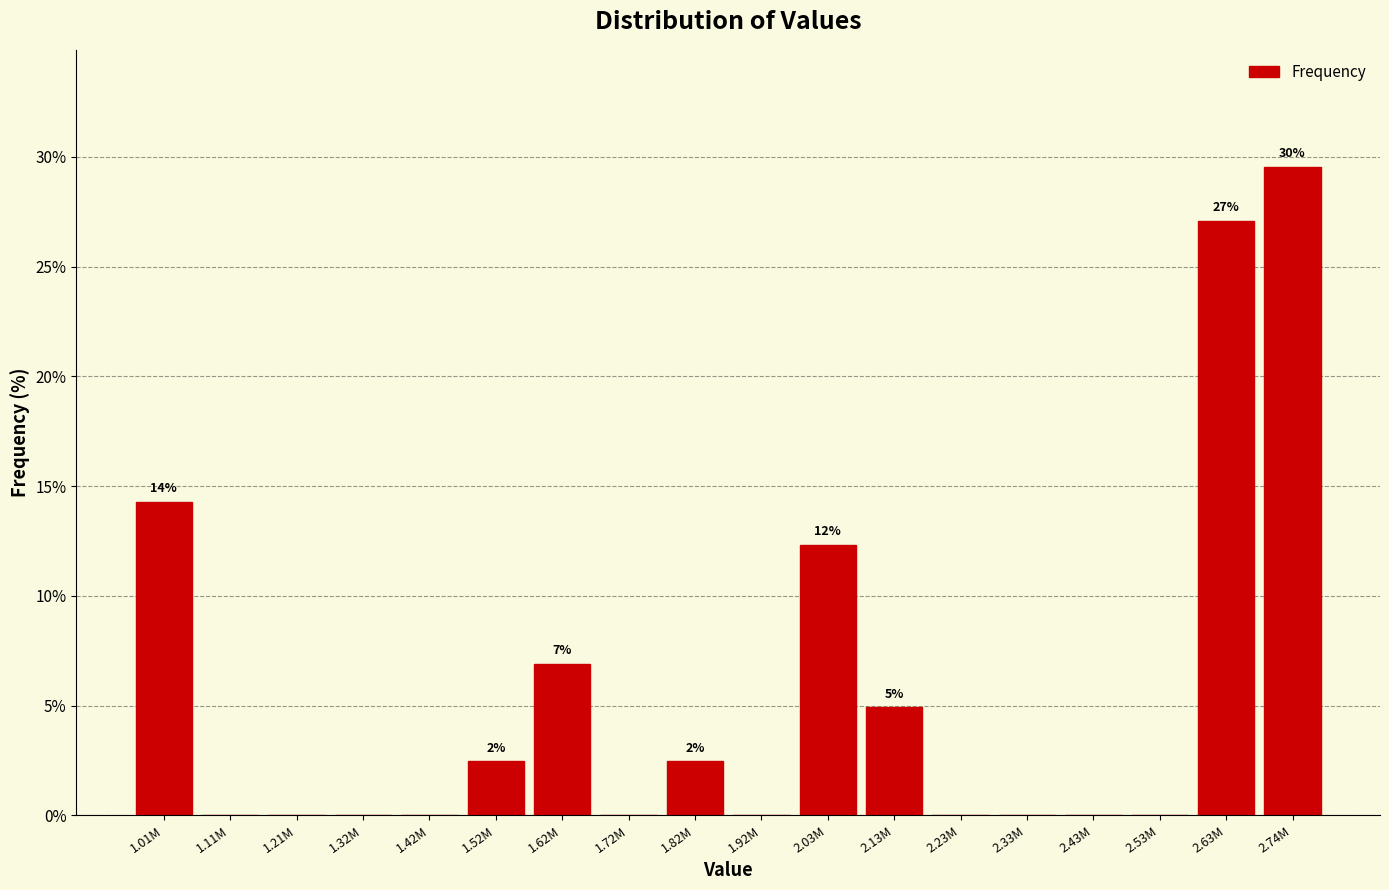

Reading left to right, transcribe all the data shown in this chart.

1.01M=14.3	1.11M=0.0	1.21M=0.0	1.32M=0.0	1.42M=0.0	1.52M=2.5	1.62M=6.9	1.72M=0.0	1.82M=2.5	1.92M=0.0	2.03M=12.3	2.13M=4.9	2.23M=0.0	2.33M=0.0	2.43M=0.0	2.53M=0.0	2.63M=27.1	2.74M=29.6